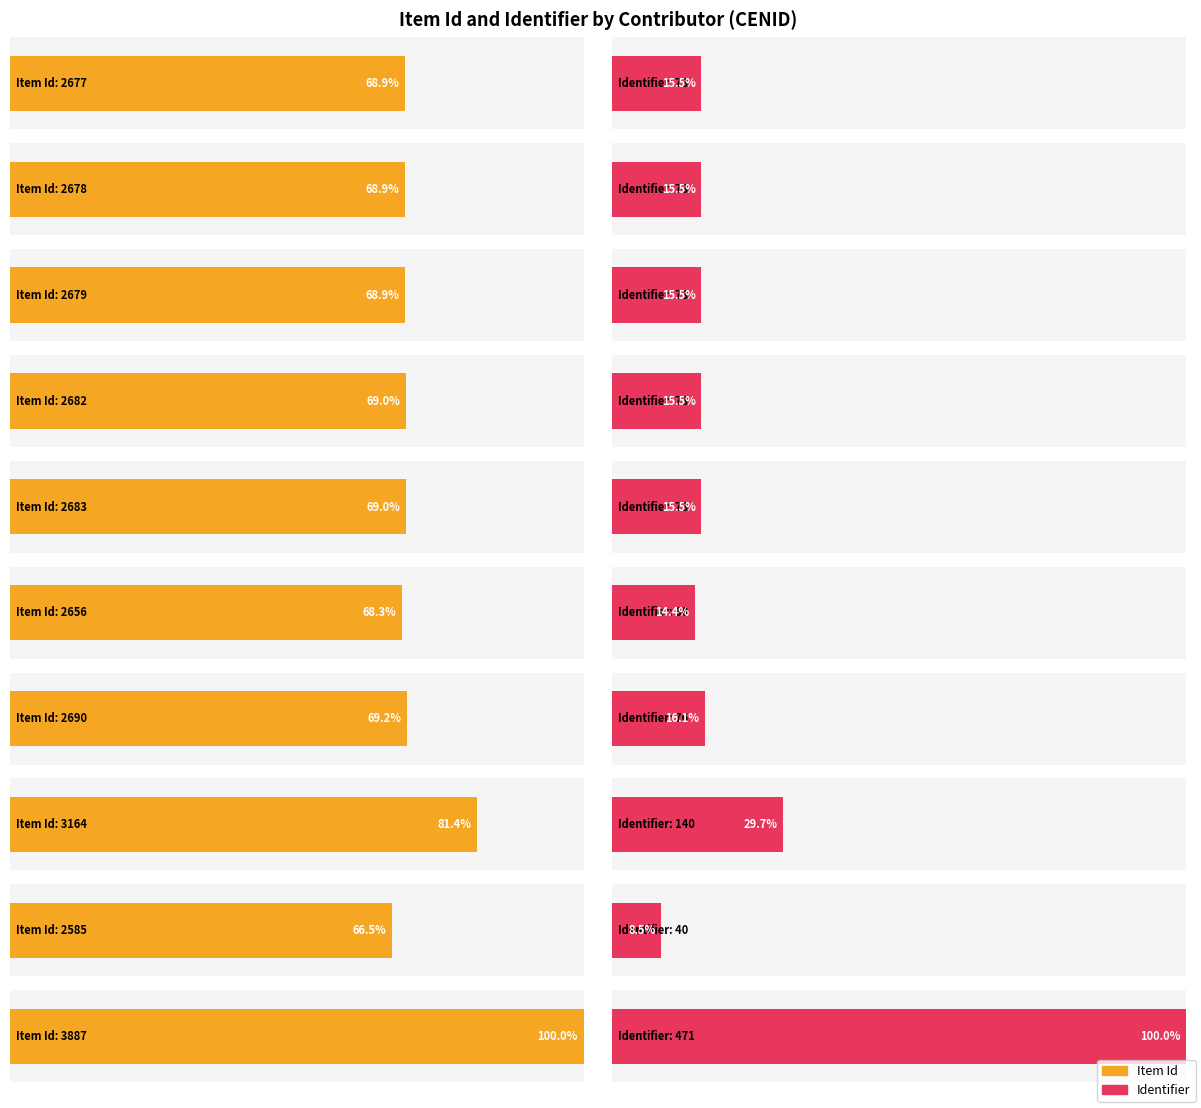

At which label is Item Id closest to 3236?

Centro Nacional CENID (1991)